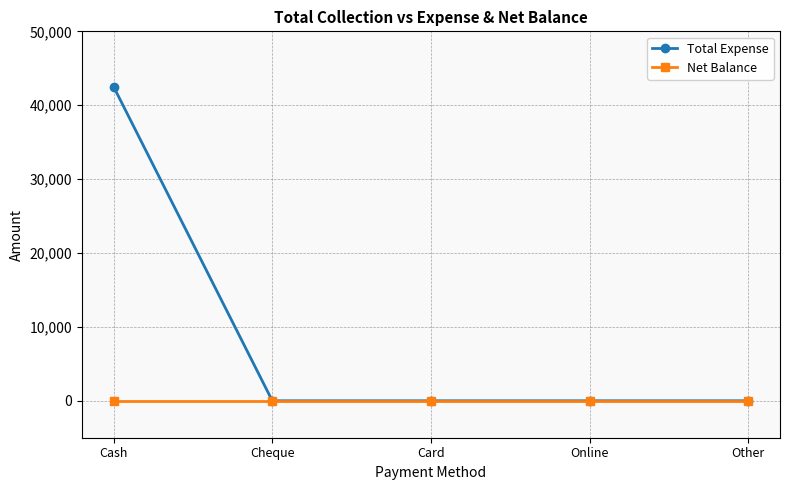

At which category is the sum across all series the highest?

Cash